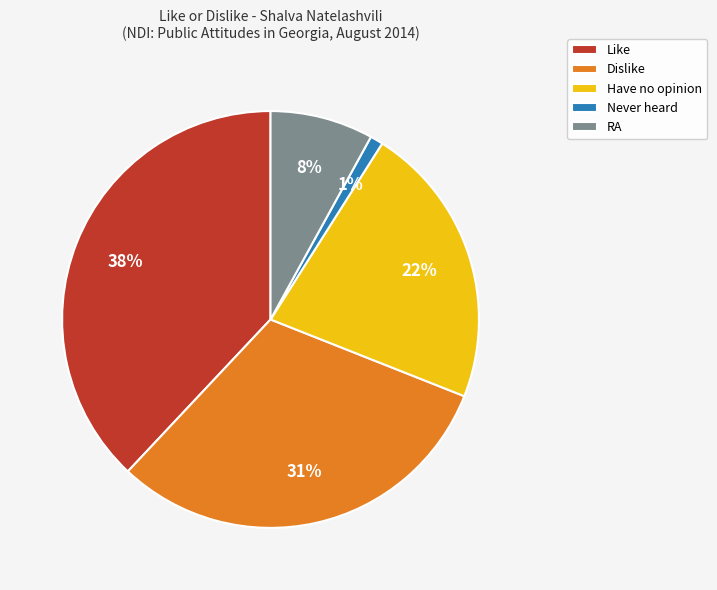

Approximately how many times larger is the value at Never heard compared to RA?

0.1